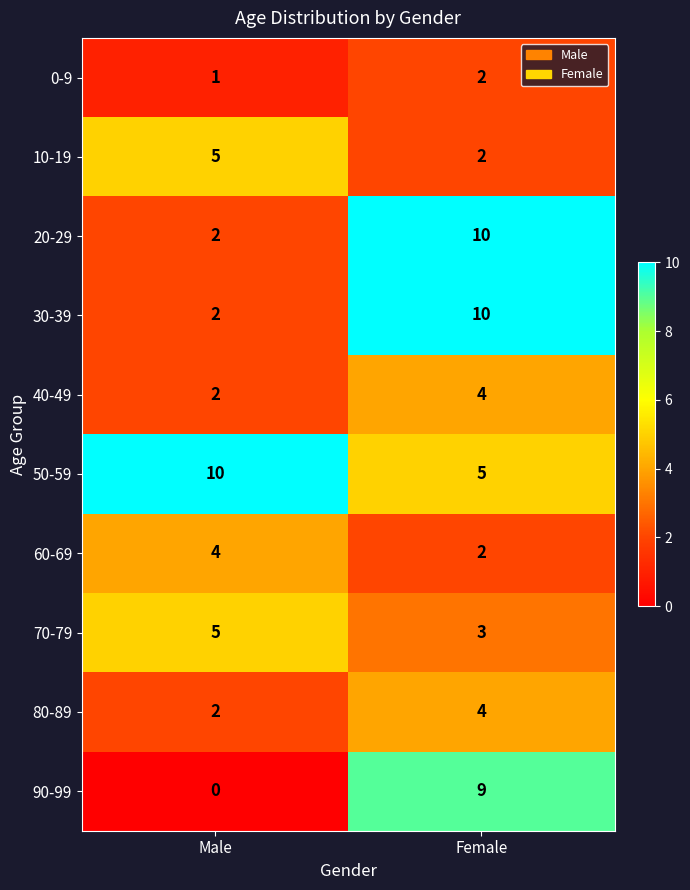

What is the maximum value shown in the chart?

10